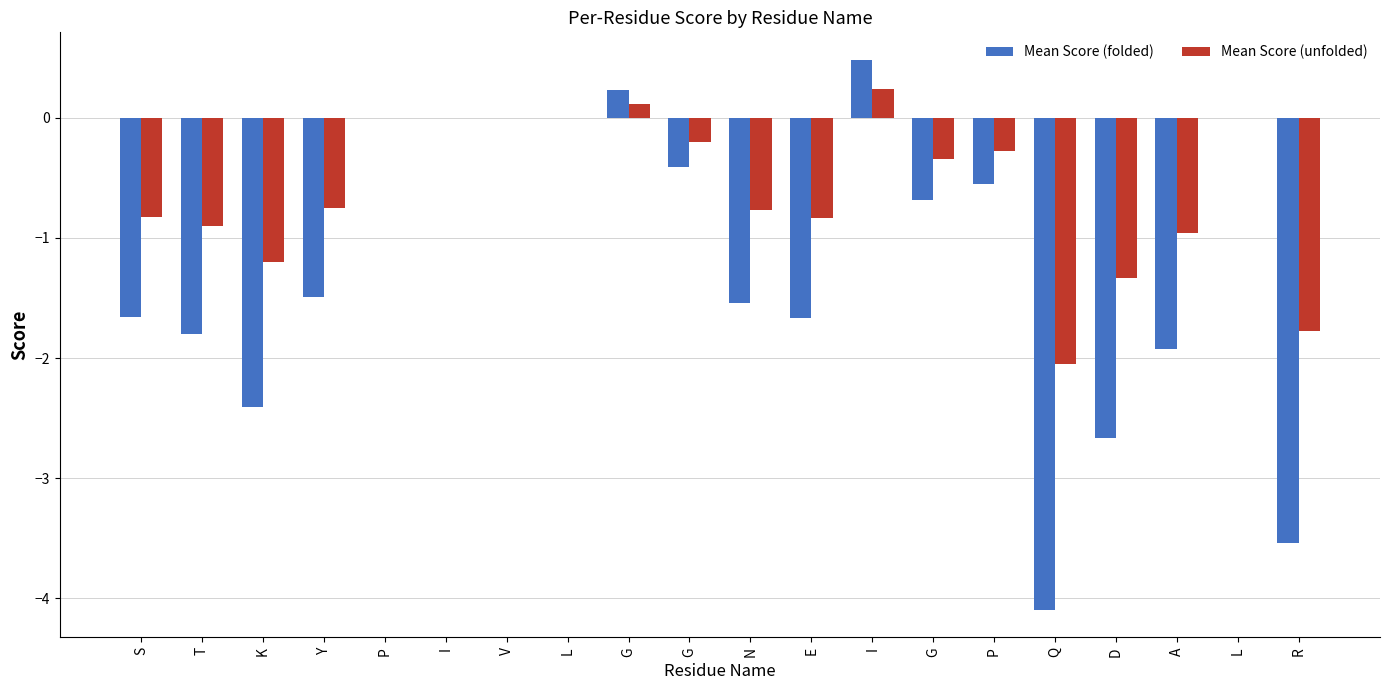

Rank the series by their average value, from highest to lowest.

Mean Score (unfolded), Mean Score (folded)